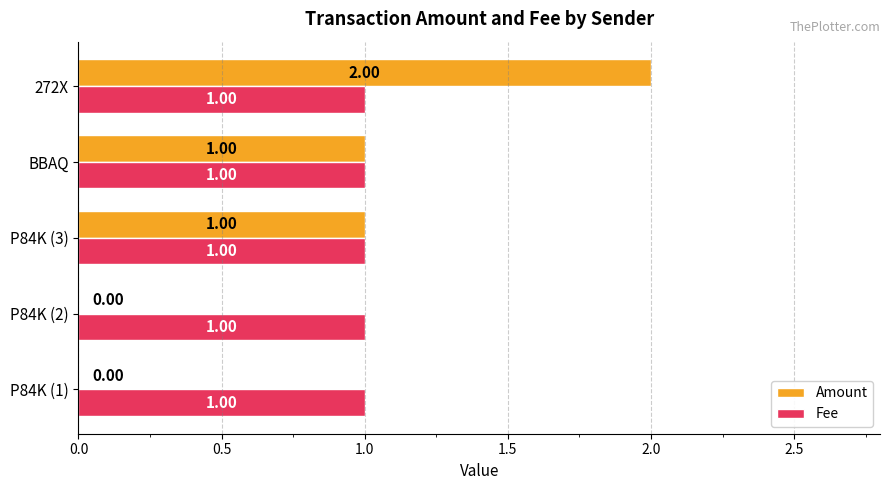

How many distinct data groups are displayed?

2